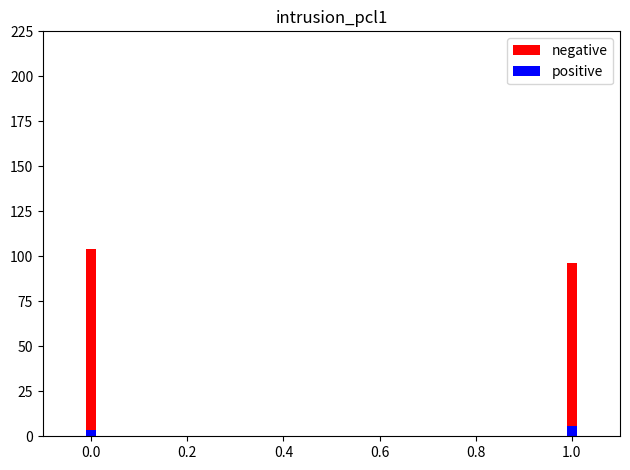

The value of negative at 0.2 is 164.7. True or false?

False